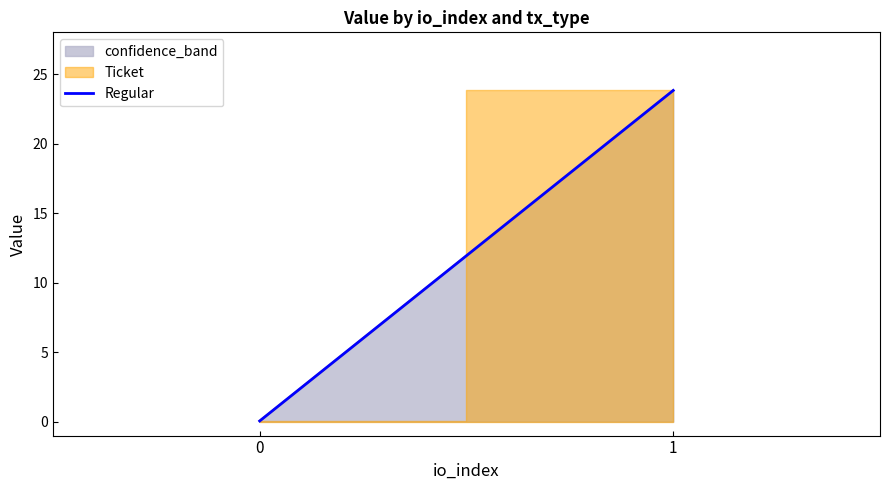

What is the difference between the values at 0 and 1?

23.8